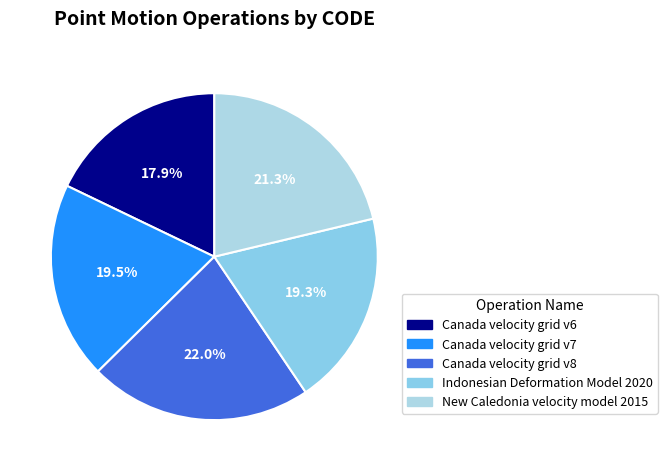

To the nearest percent, what portion does Indonesian Deformation Model 2020 represent?

19%